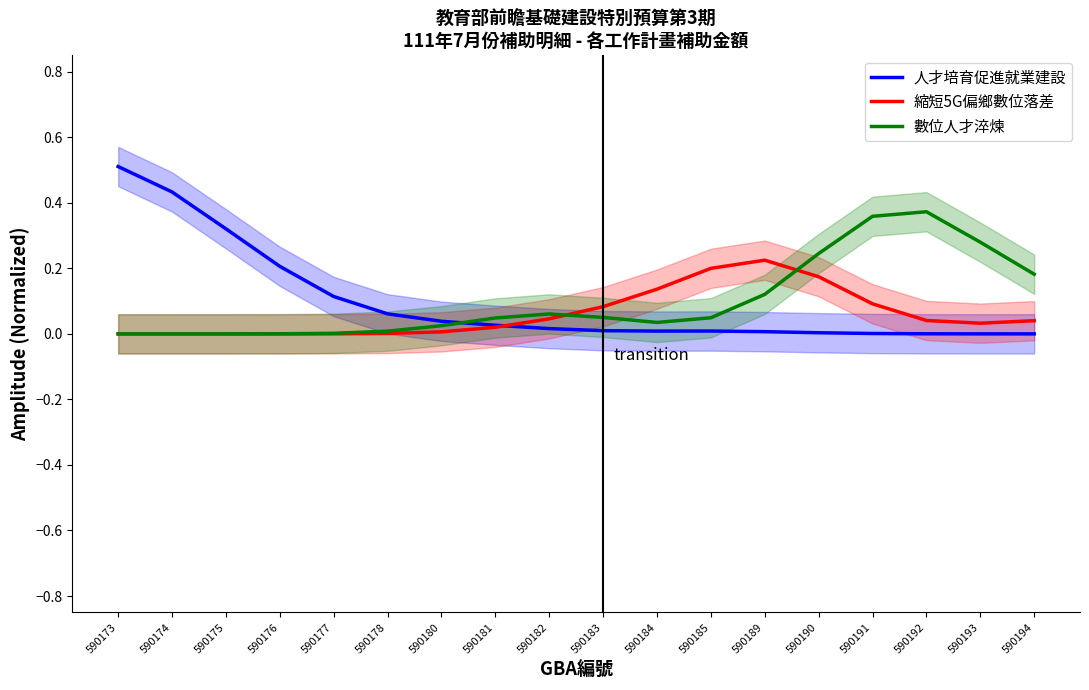

True or false: 數位人才淬煉 and 縮短5G偏鄉數位落差 intersect in this chart.

True